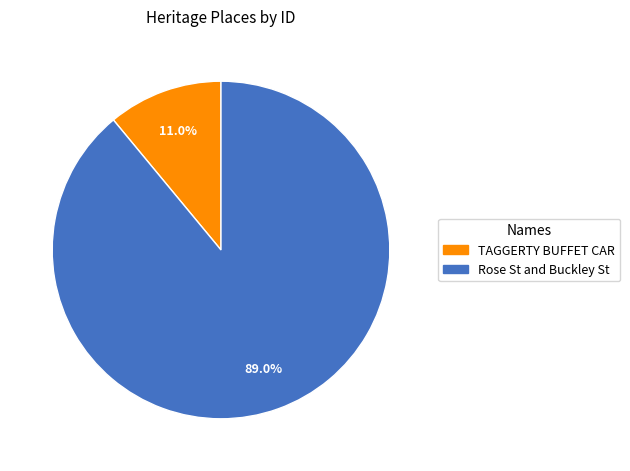

How many slices are in this pie chart?

2